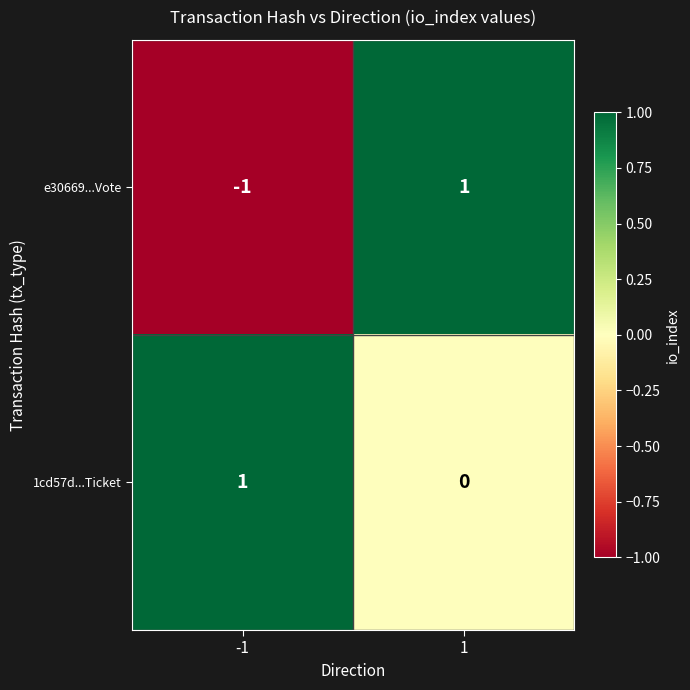

Which series has the largest total across all categories?

1cd57d...Ticket